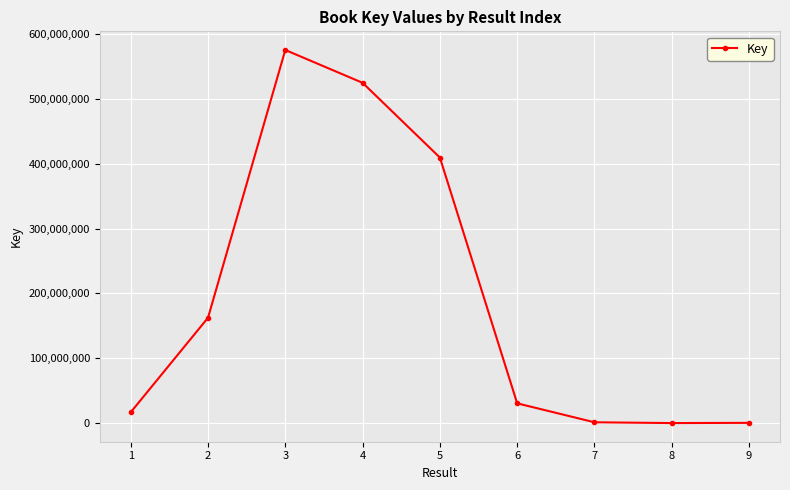

Approximately how many times larger is the value at 9 compared to 7?

0.3